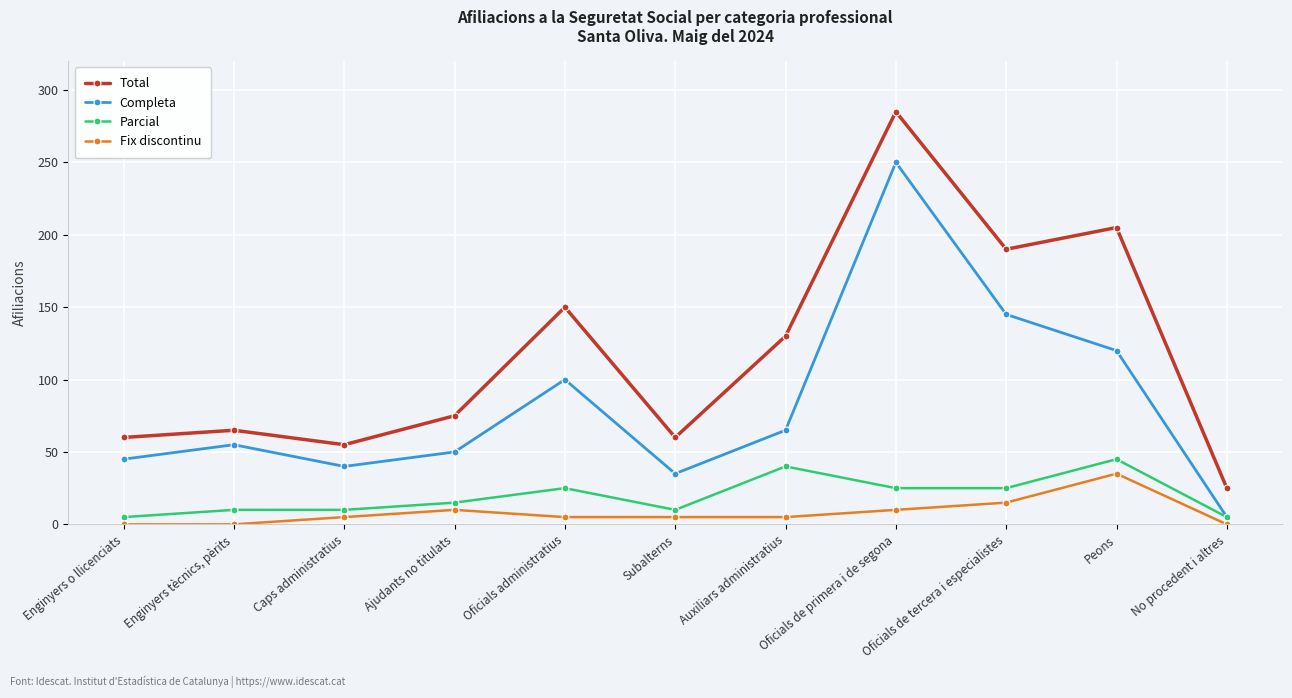

What is the value of the Fix discontinu point at the 5th from the left?

5